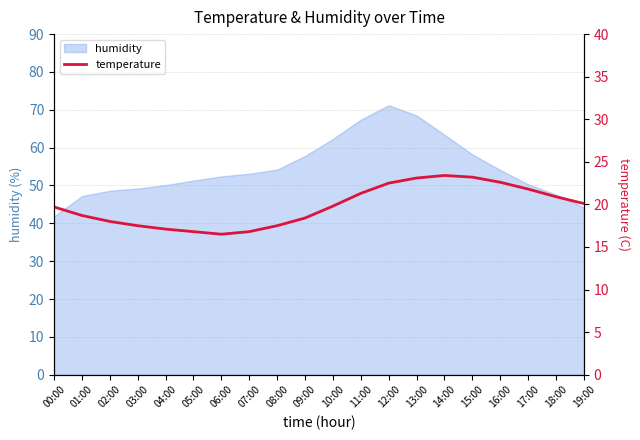

At which label does the data first exceed 19?

00:00